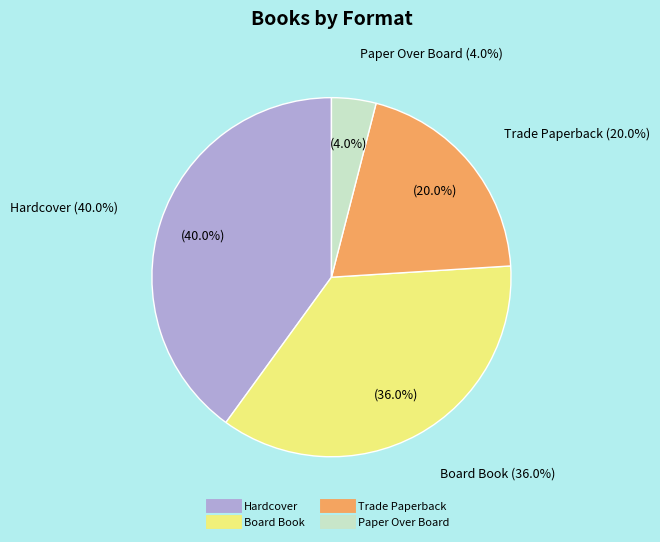

Is there any slice that represents more than half of the pie?

No